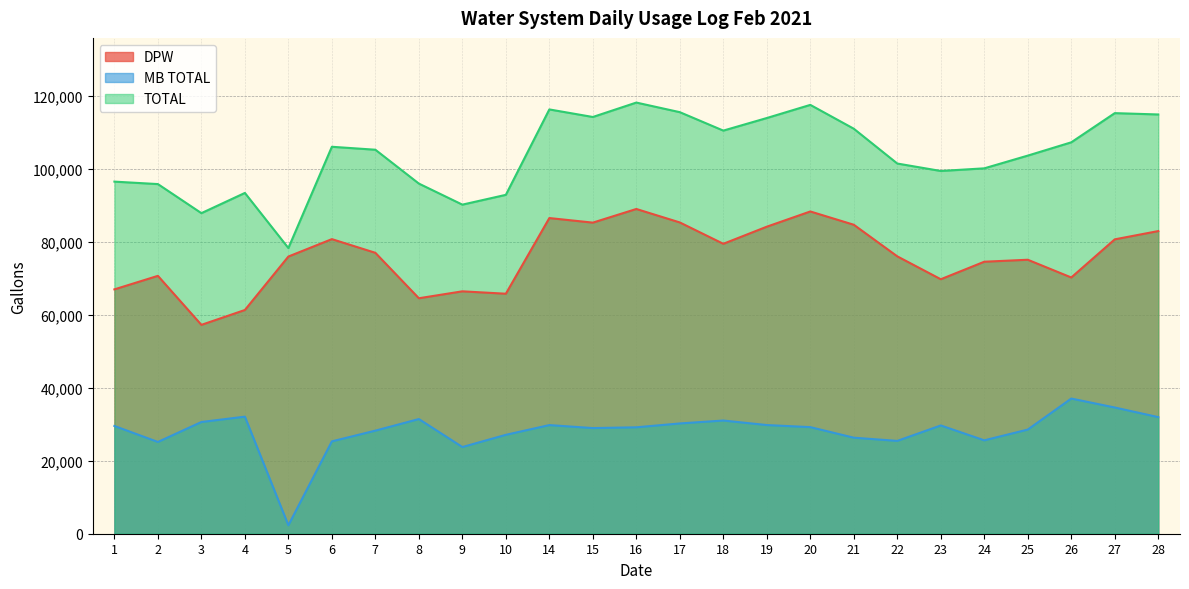

At which category does TOTAL reach its first local peak?

4